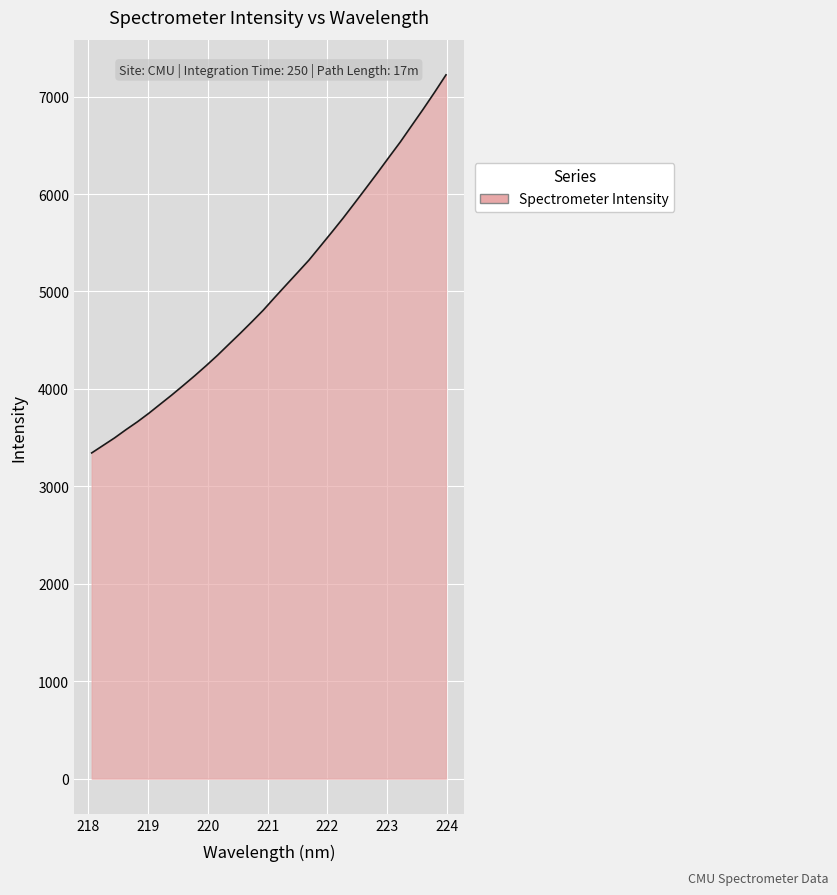

What is the difference between the maximum and minimum values?

3880.4